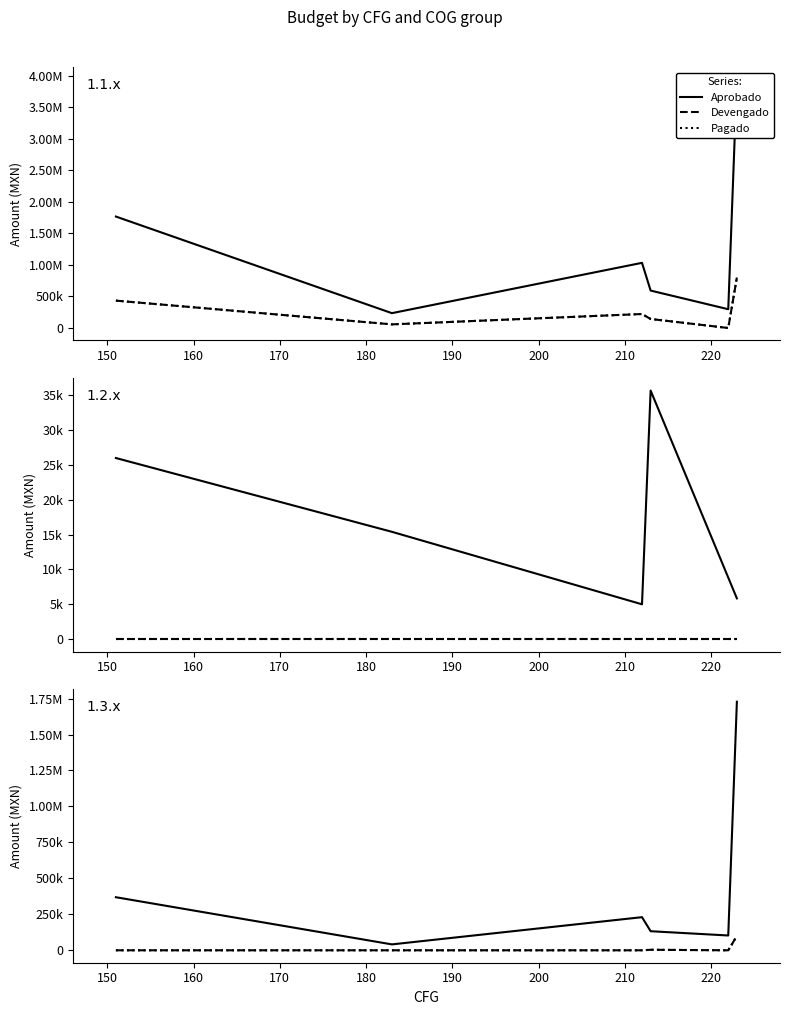

Between 150 and 190, which series saw the biggest shift?

Aprobado